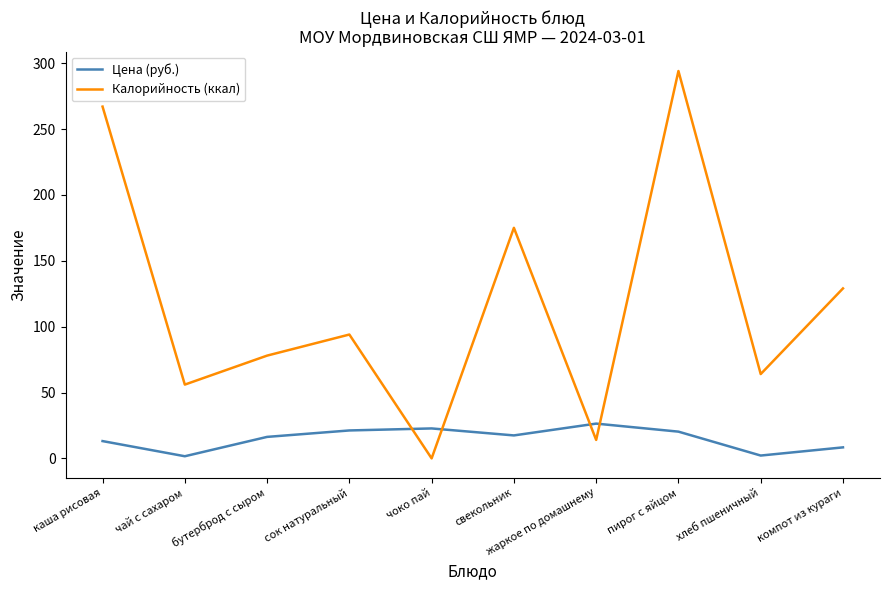

What is the total value across all series at жаркое по домашнему?

40.4